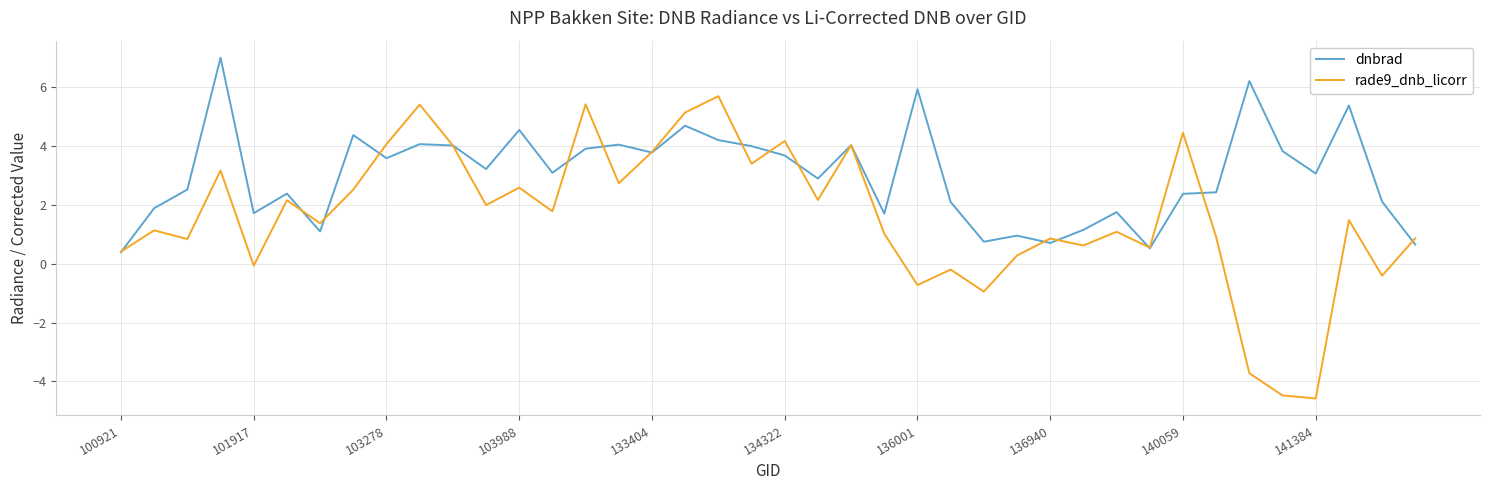

Does the chart have visible grid lines?

Yes